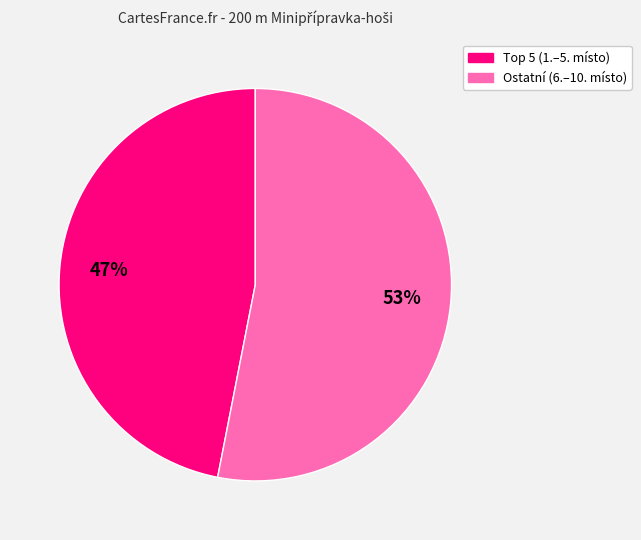

Which slice represents more than half of the pie?

Ostatní (6.–10. místo)